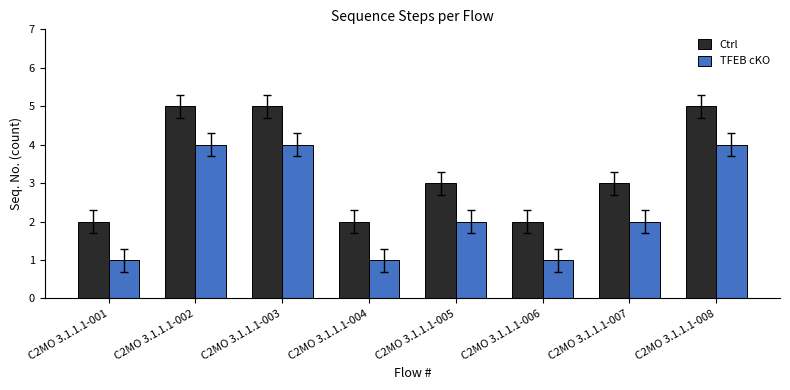

Does the chart contain stacked bars?

No